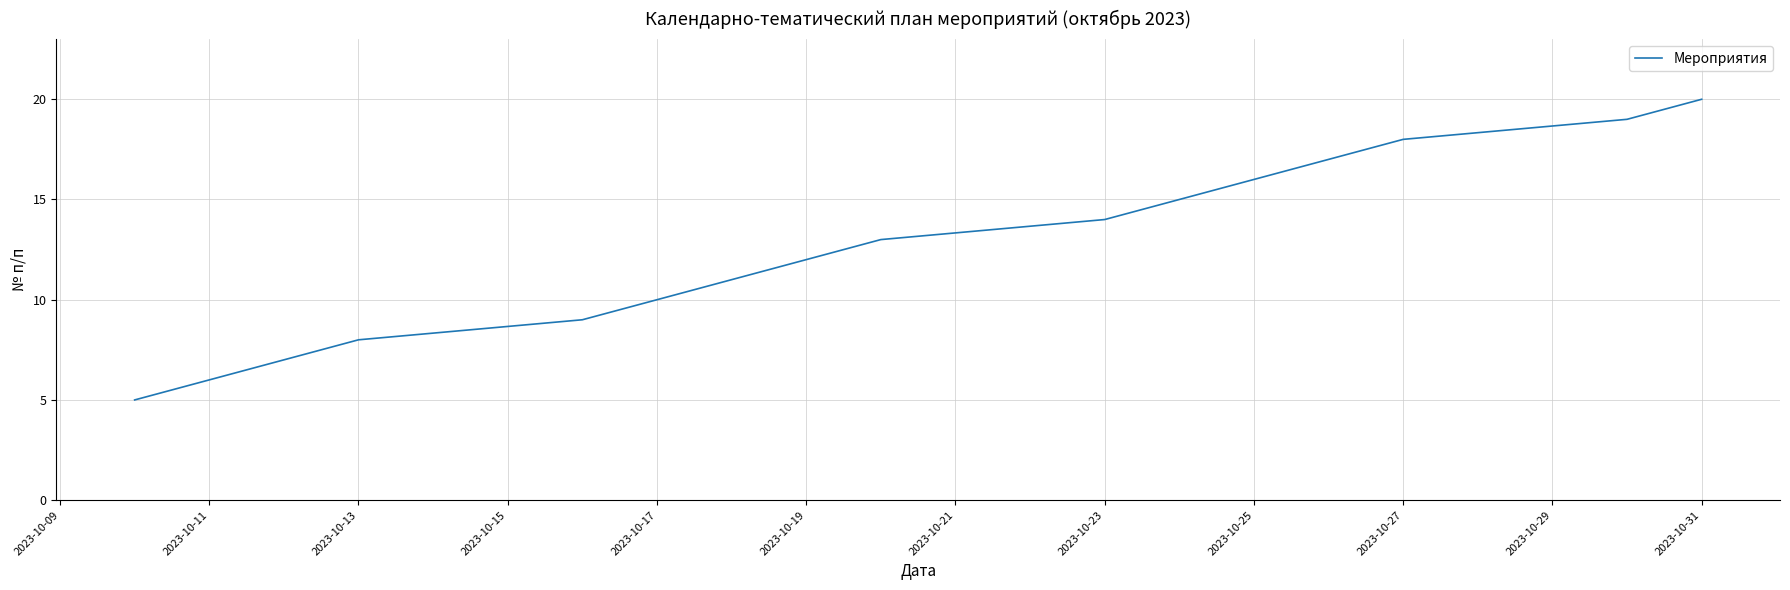

What is the maximum value shown in the chart?

20